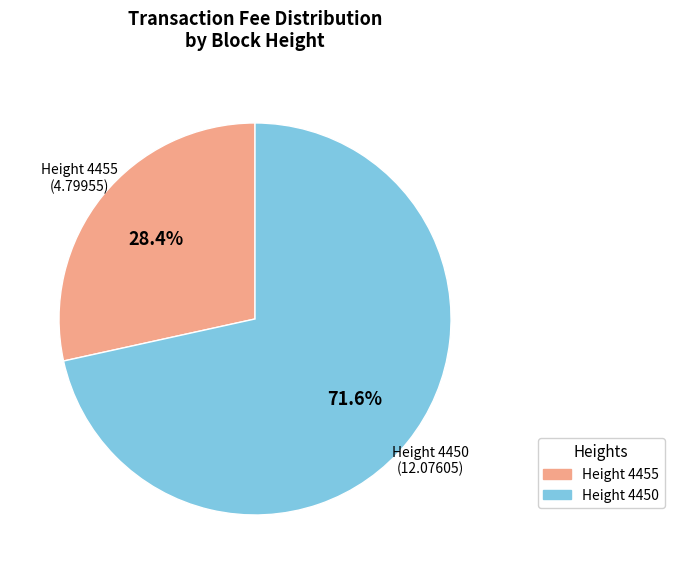

Between Height 4455 and Height 4450, which is larger?

Height 4450